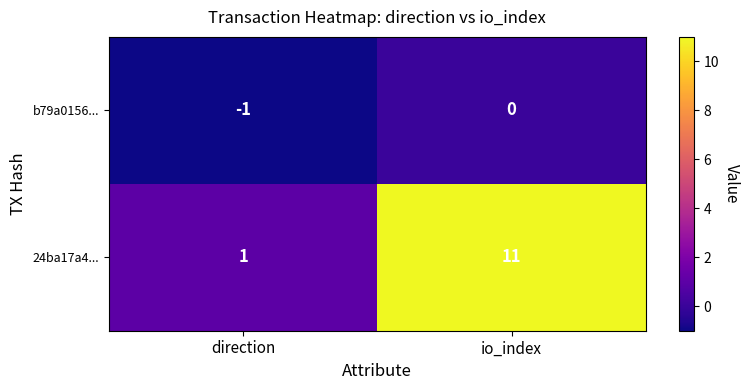

The value of 24ba17a4... at direction is 2. True or false?

False